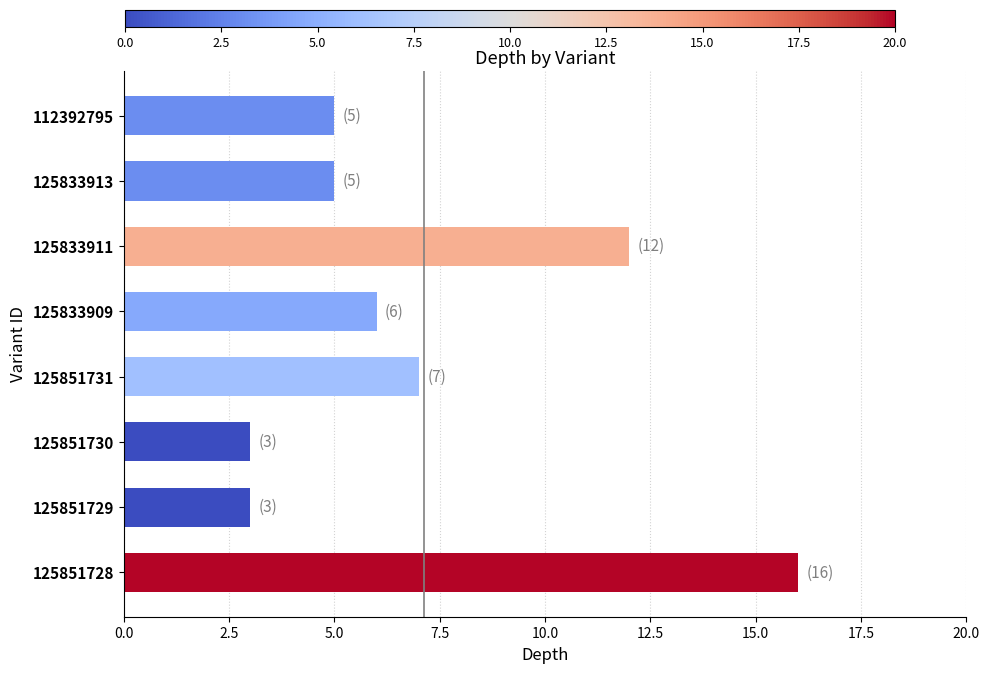

Are the bars horizontal?

Yes